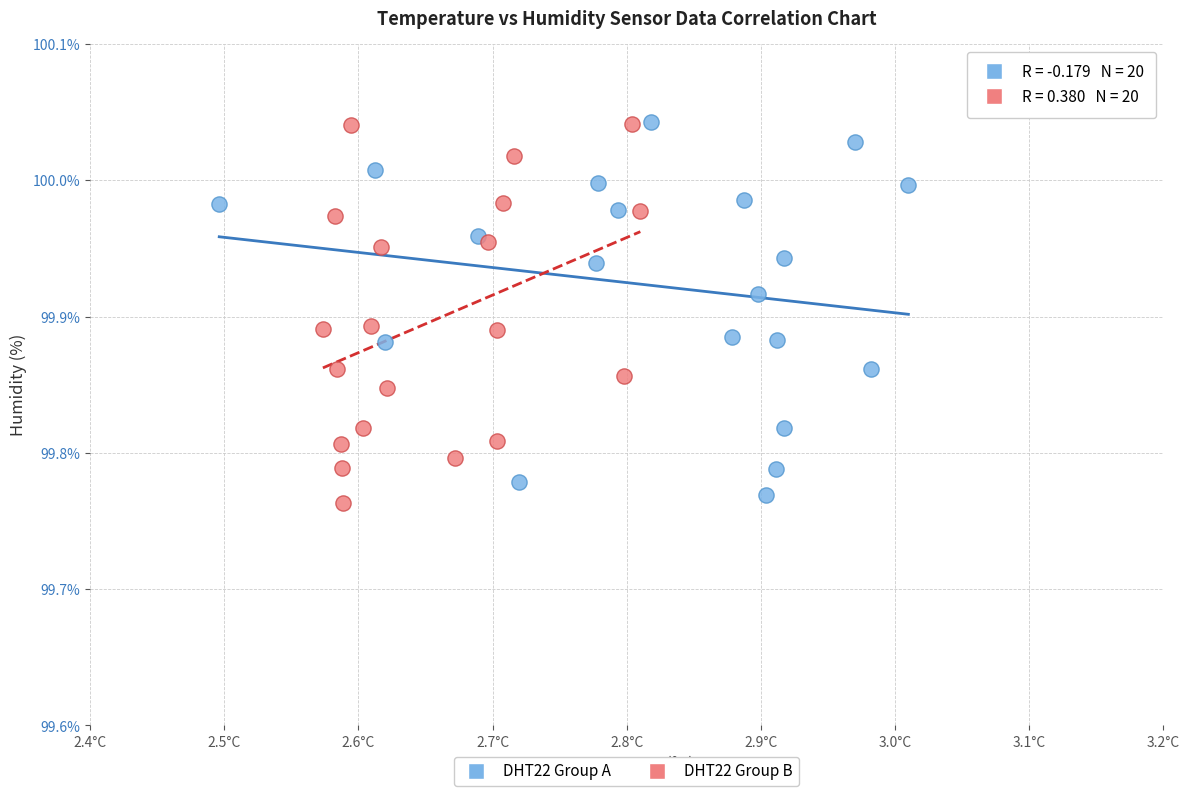

What are all the series names shown in the legend?

DHT22 Group A, DHT22 Group B